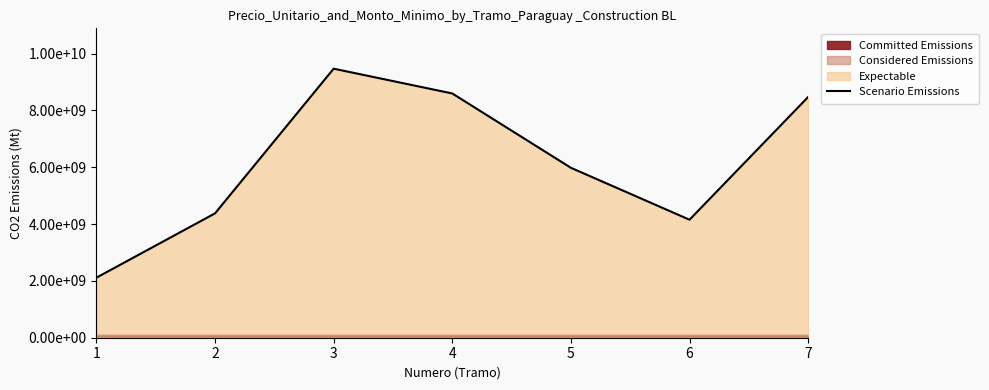

What is the sum of all values?

43150000000